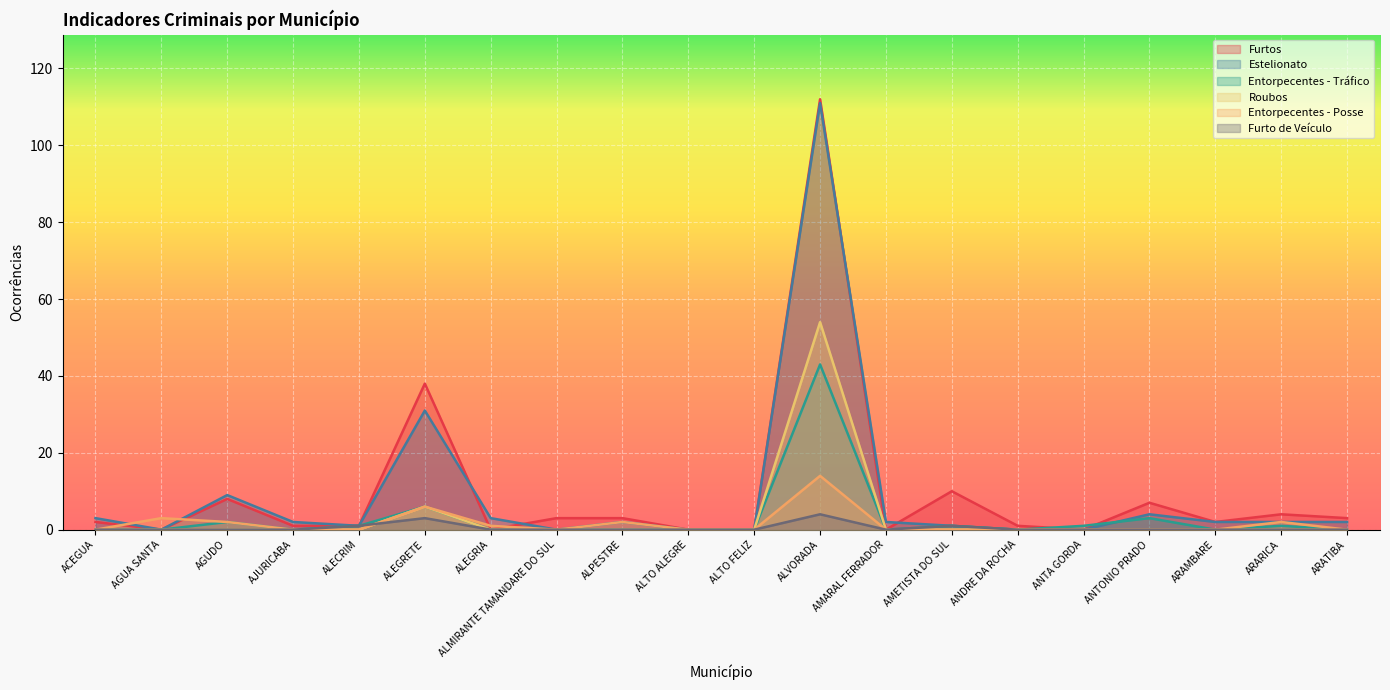

Read the Estelionato value at ARATIBA.

2